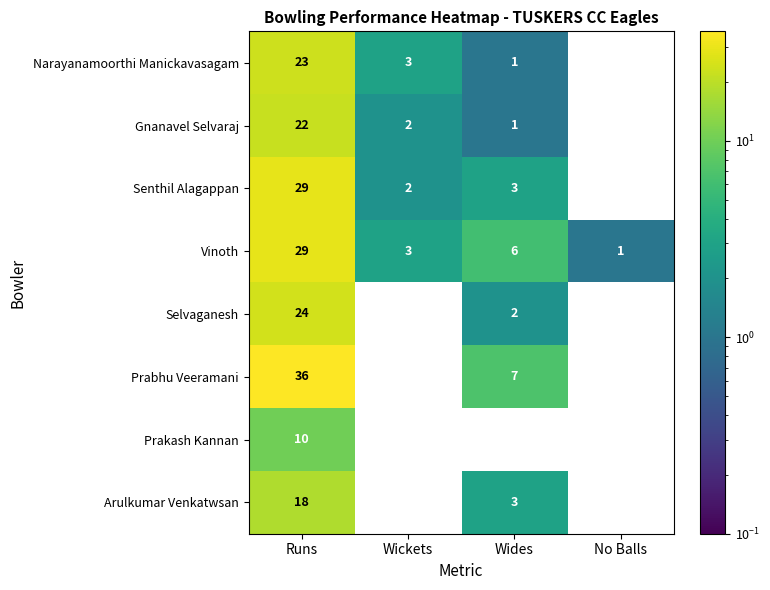

Which series has the largest total across all categories?

Prabhu Veeramani